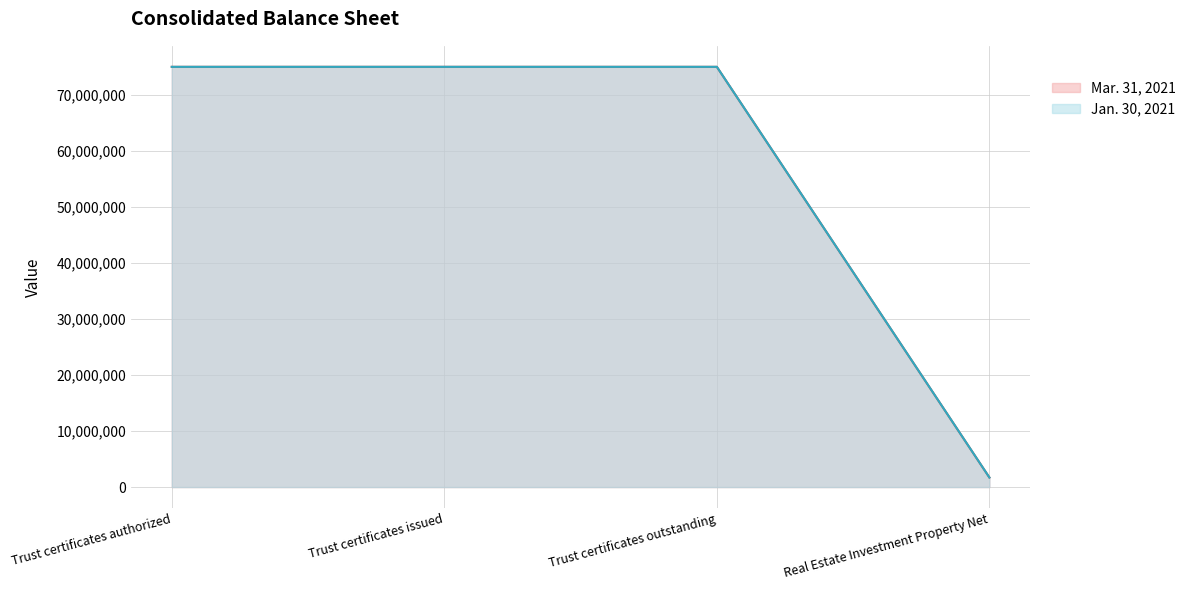

Rank the series by their maximum value, from lowest to highest.

Mar. 31, 2021, Jan. 30, 2021